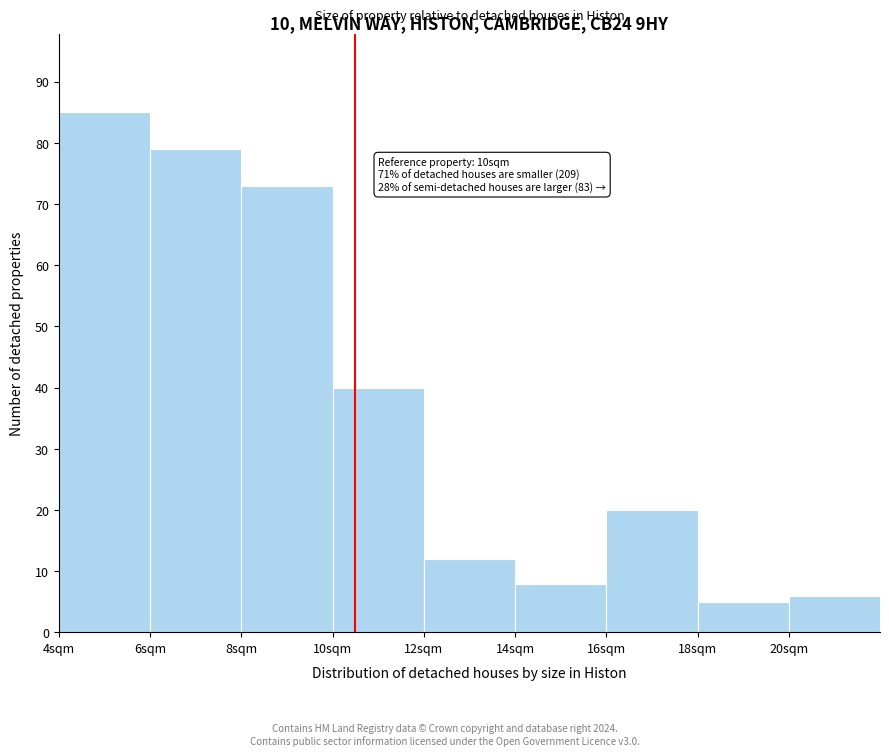

Reading left to right, list all the values displayed in this chart.

4sqm=85	6sqm=79	8sqm=73	10sqm=40	12sqm=12	14sqm=8	16sqm=20	18sqm=5	20sqm=6